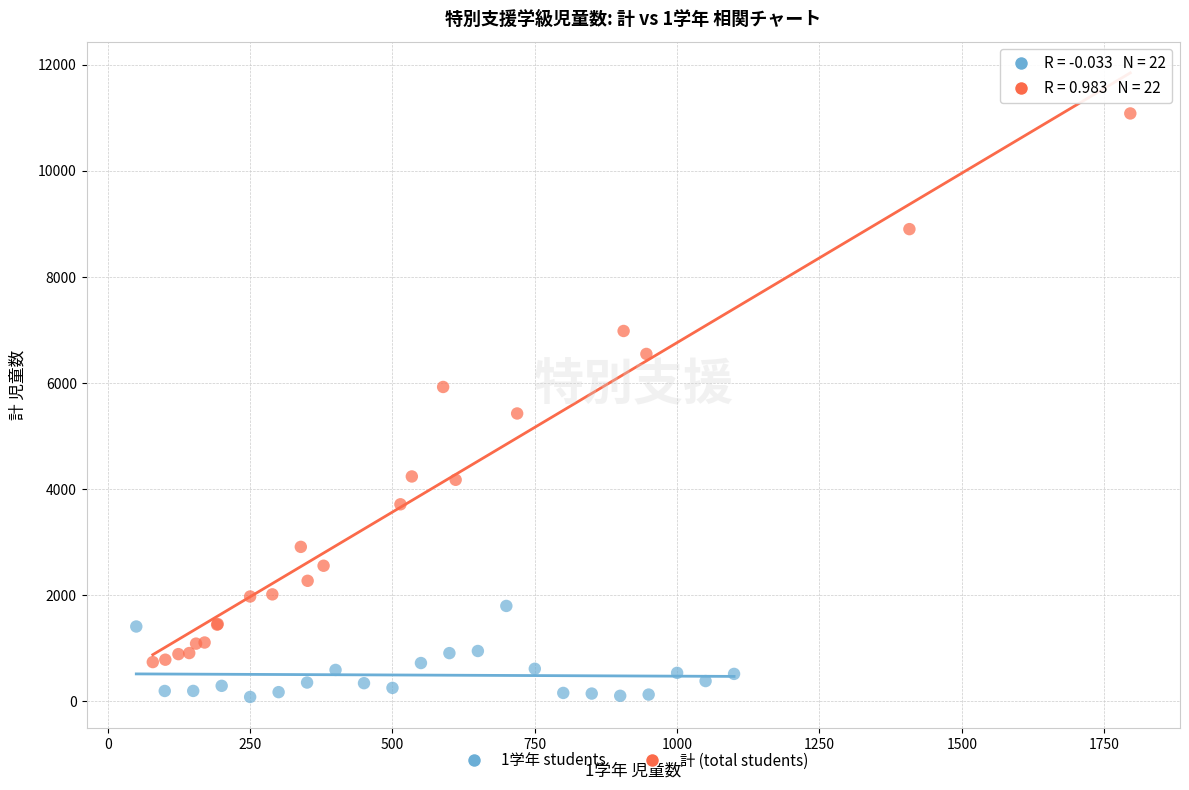

What are all the series names shown in the legend?

1学年 students, 計 (total students)